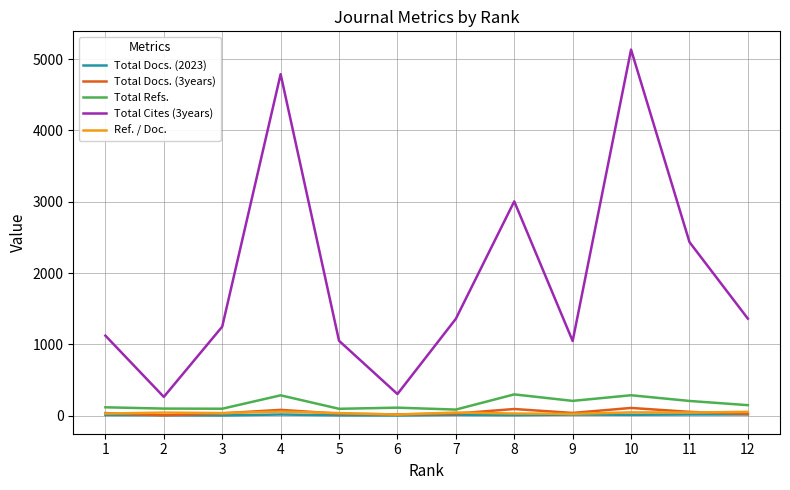

At which label does Total Docs. (2023) first exceed 12?

4